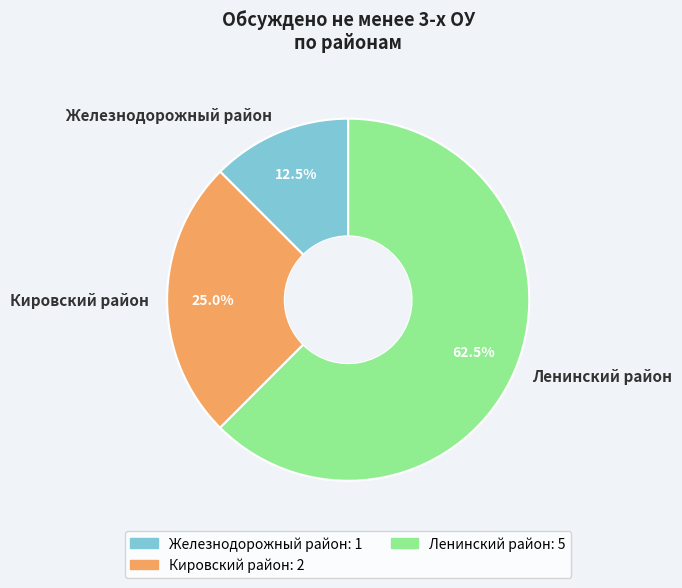

Which category has the smallest portion of the pie?

Железнодорожный район